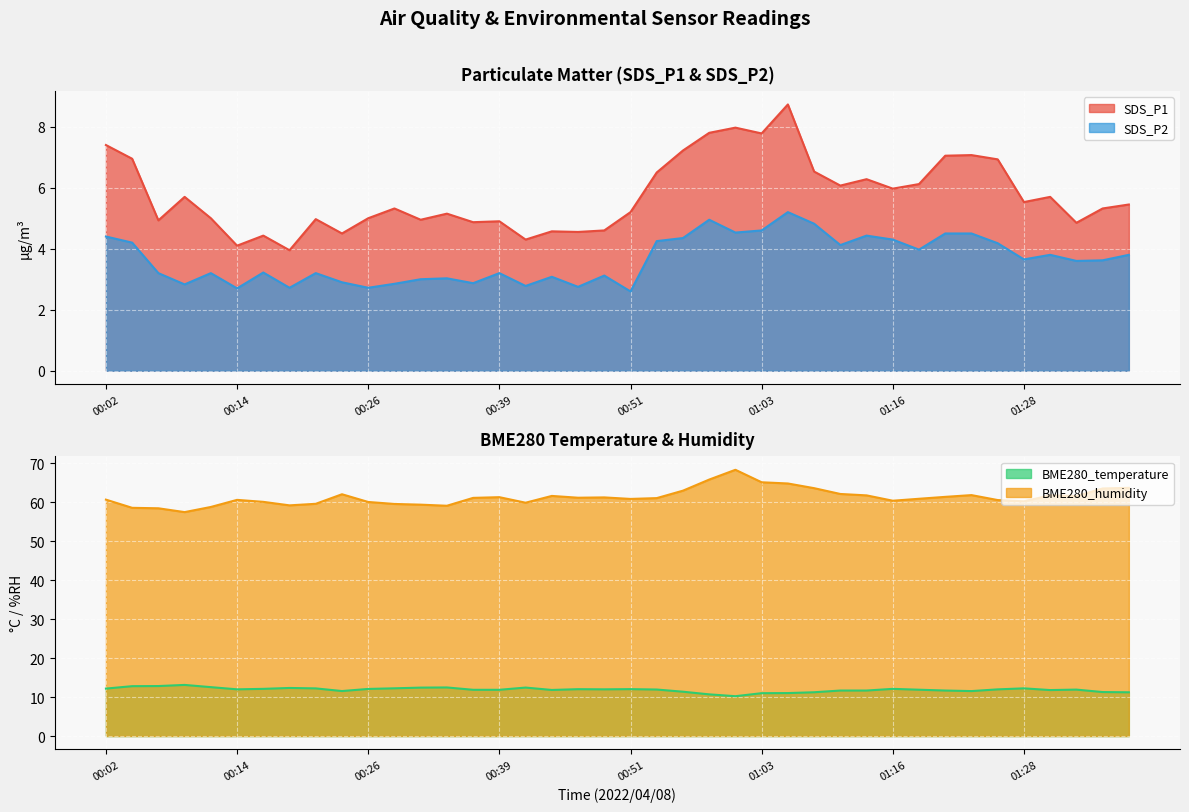

What is the total value across all series at 01:21?

84.5